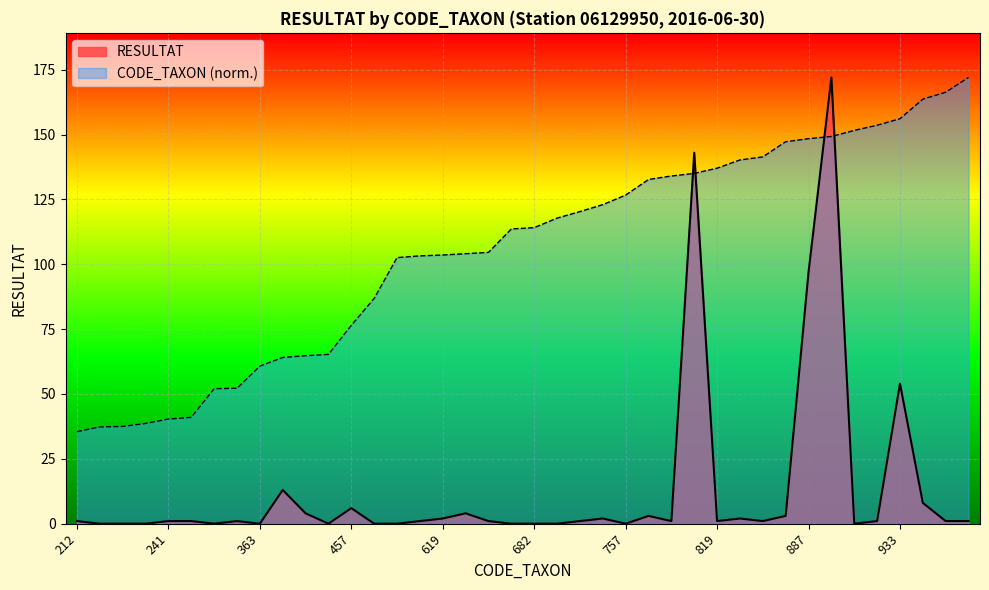

List the labels in order of RESULTAT value, largest first.

892, 807, 887, 933, 383, 978, 457, 387, 622, 793, 880, 619, 735, 838, 212, 241, 245, 312, 617, 625, 719, 801, 819, 845, 918, 994, 1028, 223, 224, 231, 311, 363, 390, 519, 613, 679, 682, 704, 757, 906